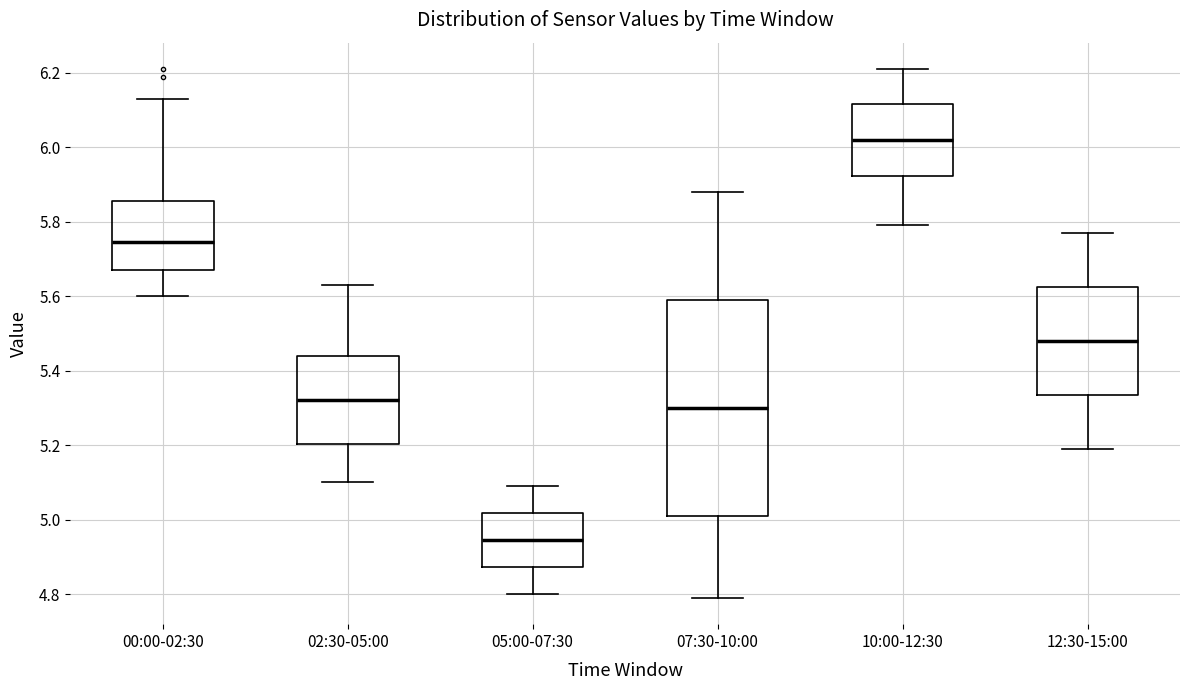

Which box's median line is the lowest?

05:00-07:30